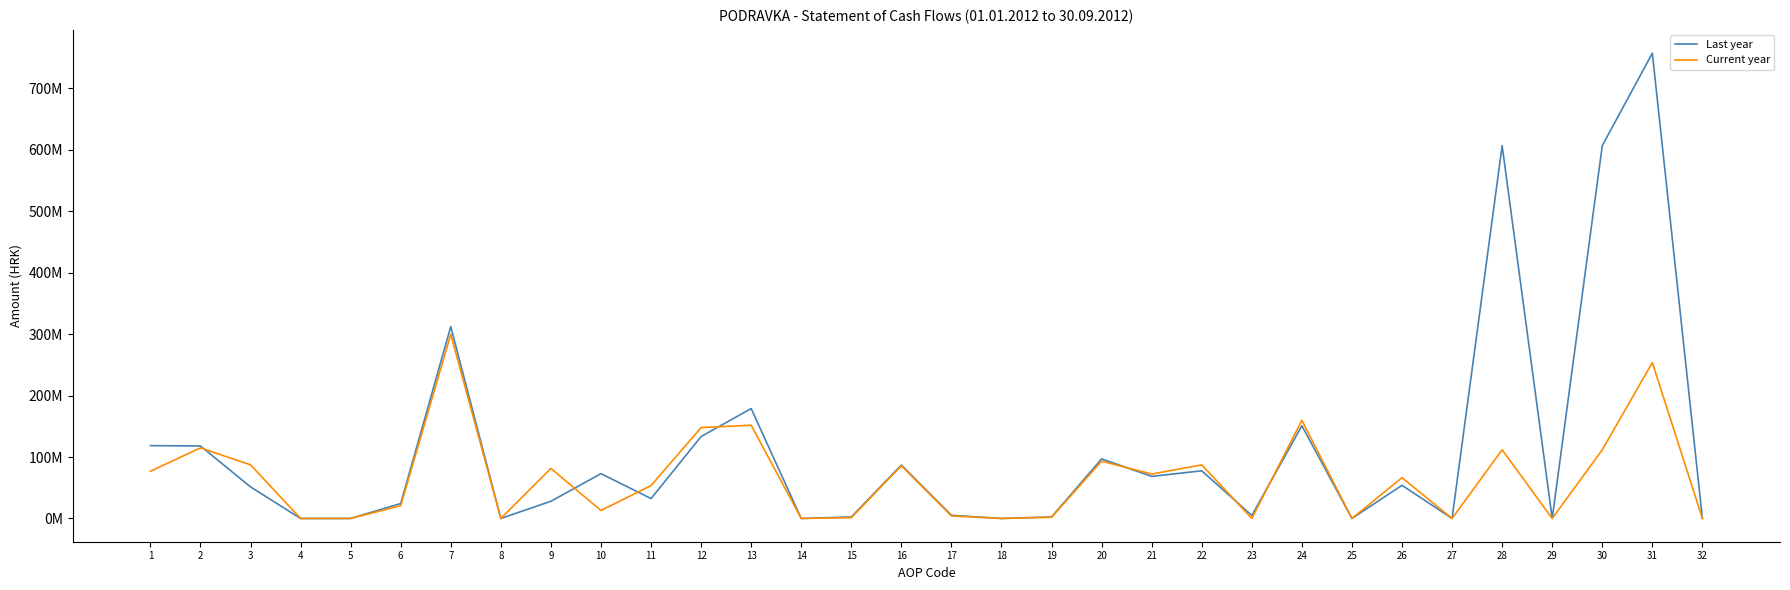

Is this an area chart (filled region under the line)?

No